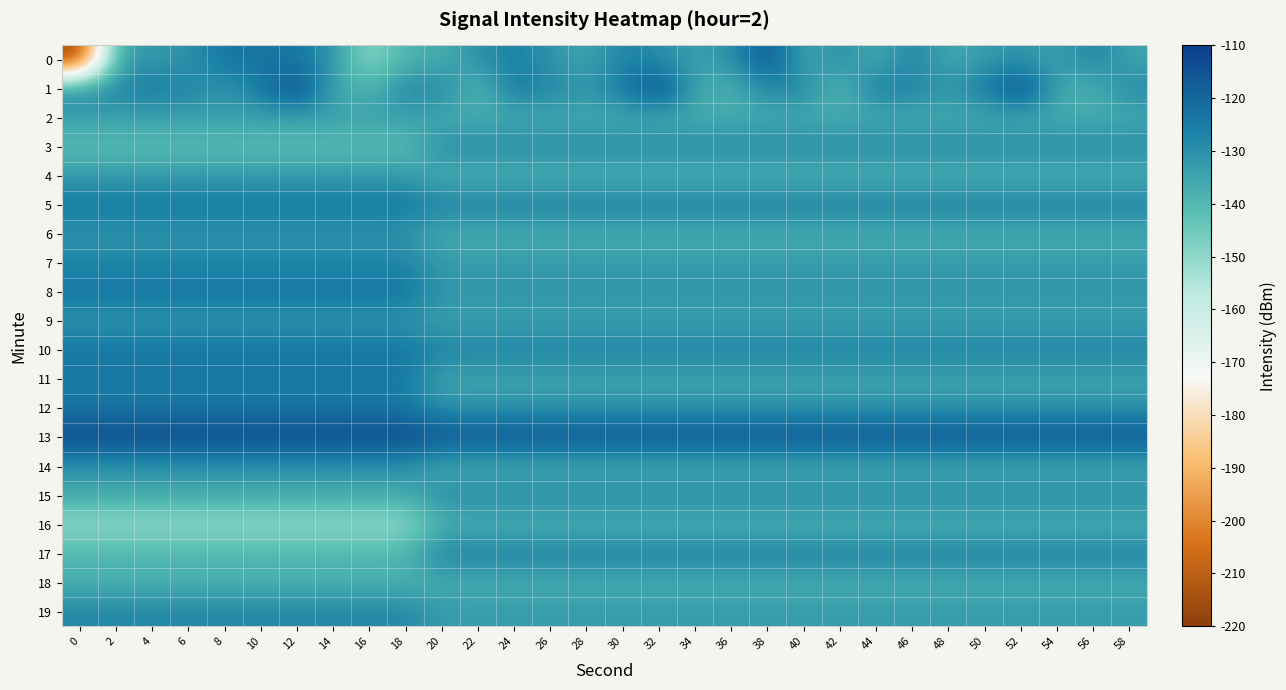

Which series has the largest total across all categories?

13